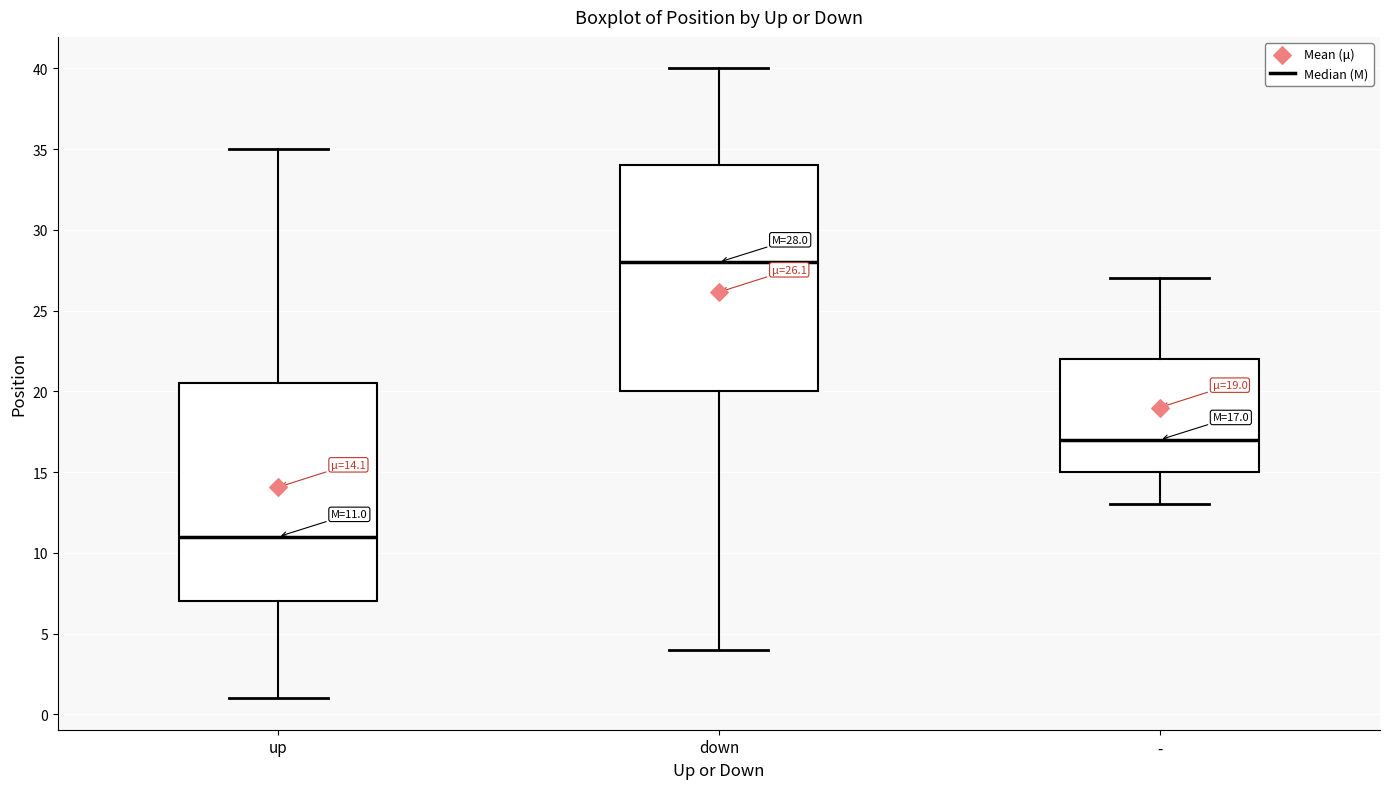

Comparing the boxes themselves (not the whiskers), which one is the tallest?

down